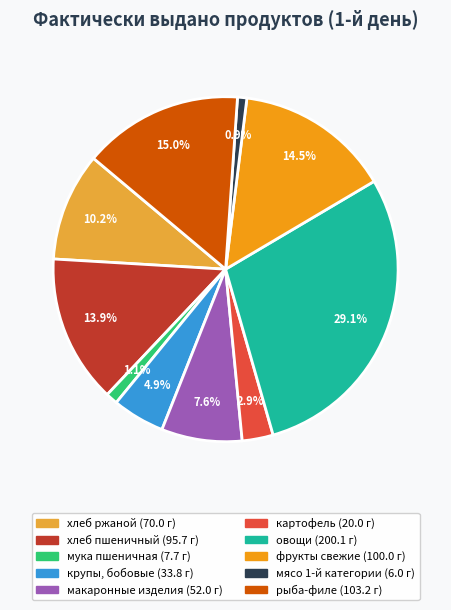

To the nearest percent, what portion does хлеб ржаной represent?

10%